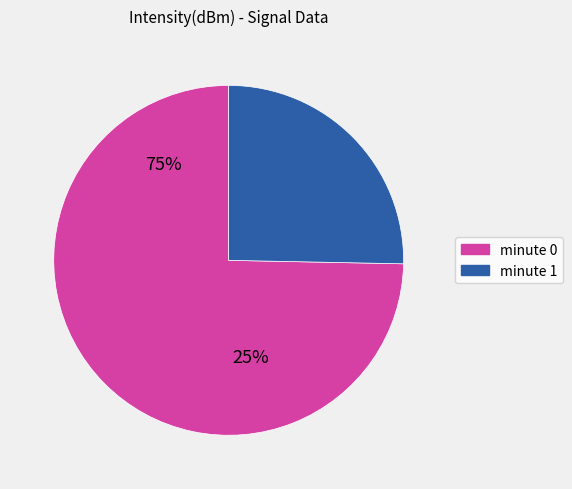

Is there a majority slice in this chart?

Yes